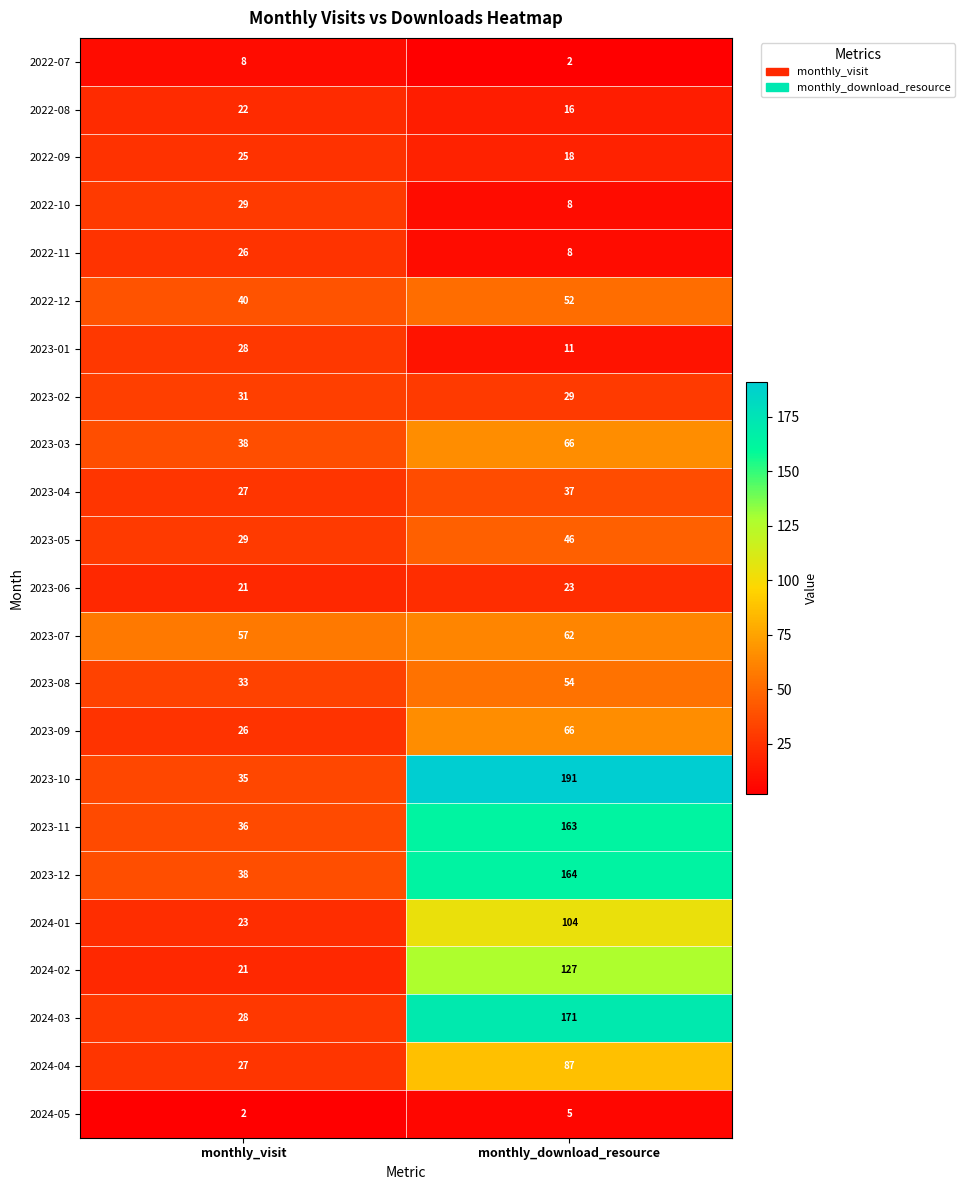

List the labels in order of 2023-04 value, largest first.

monthly_download_resource, monthly_visit